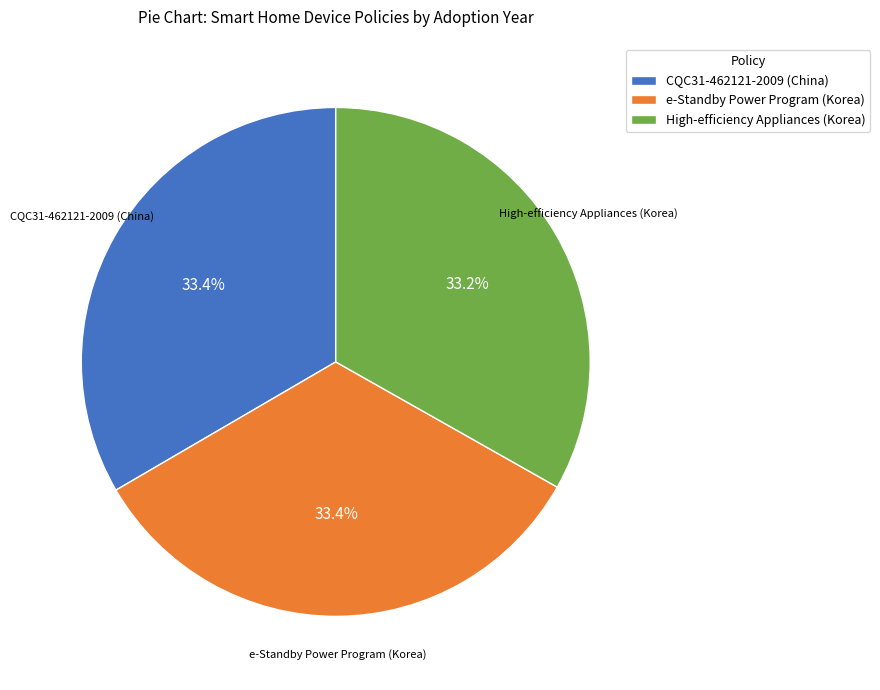

How much of the chart is everything except CQC31-462121-2009 (China)?

66.6%